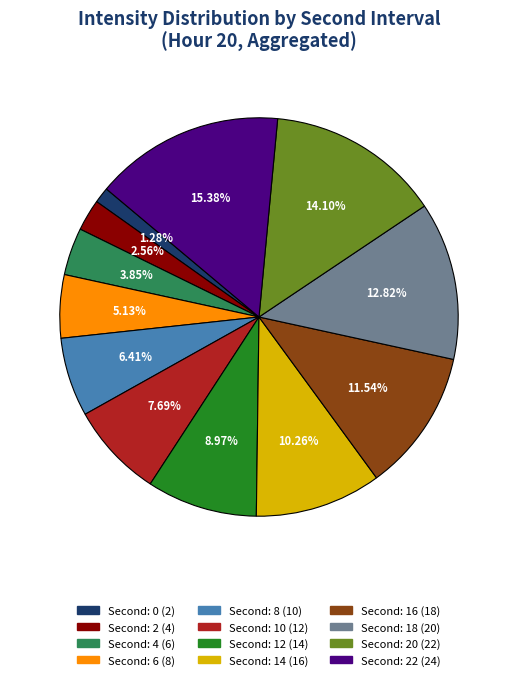

Is there any slice that represents more than half of the pie?

No